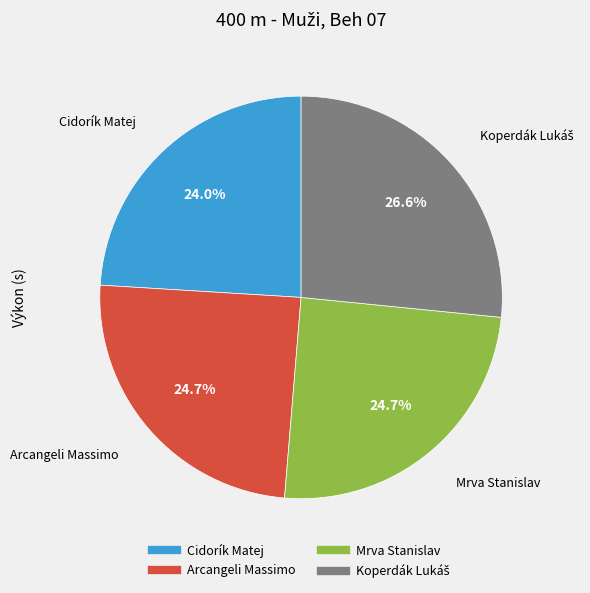

Which category has the smallest portion of the pie?

Cidorík Matej